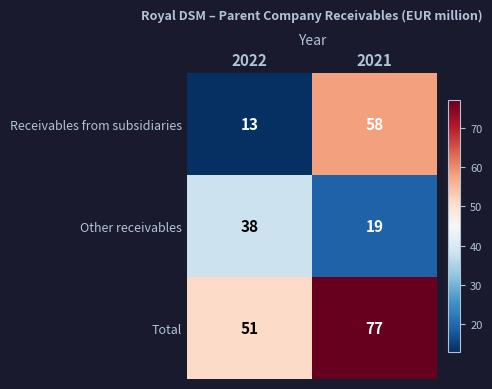

The Other receivables series shows 19 at 2021. True or false?

True